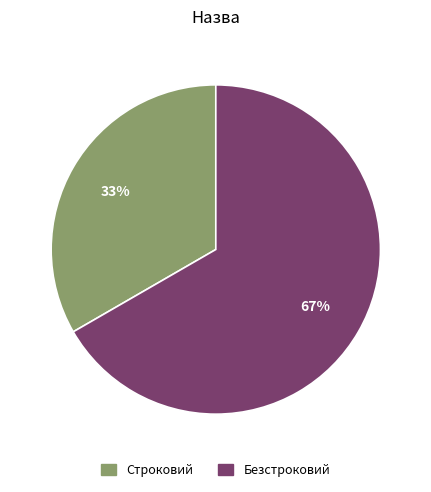

Do Строковий and Безстроковий together represent more than half of the pie?

Yes